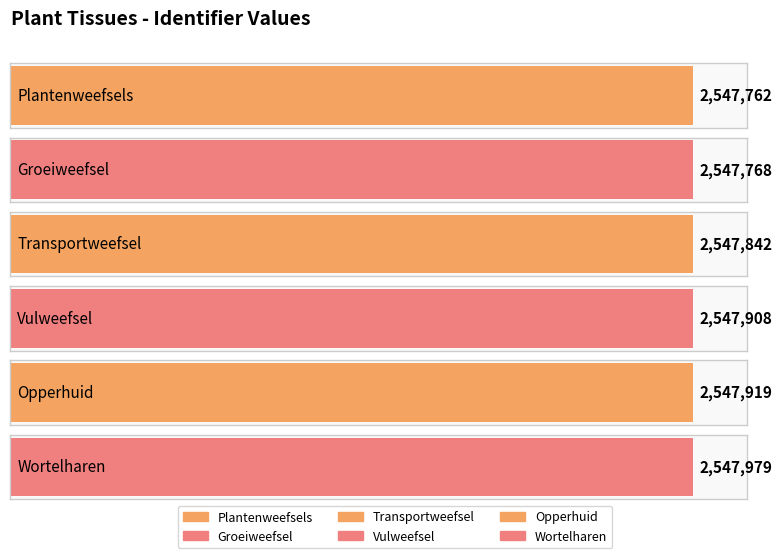

Between Wortelharen and Transportweefsel, which is larger?

Wortelharen